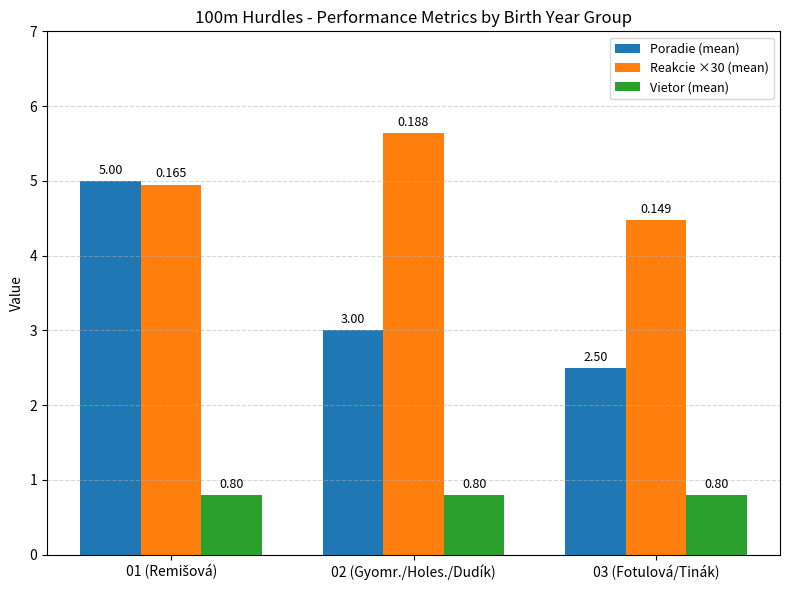

Count the number of categories in the chart.

3